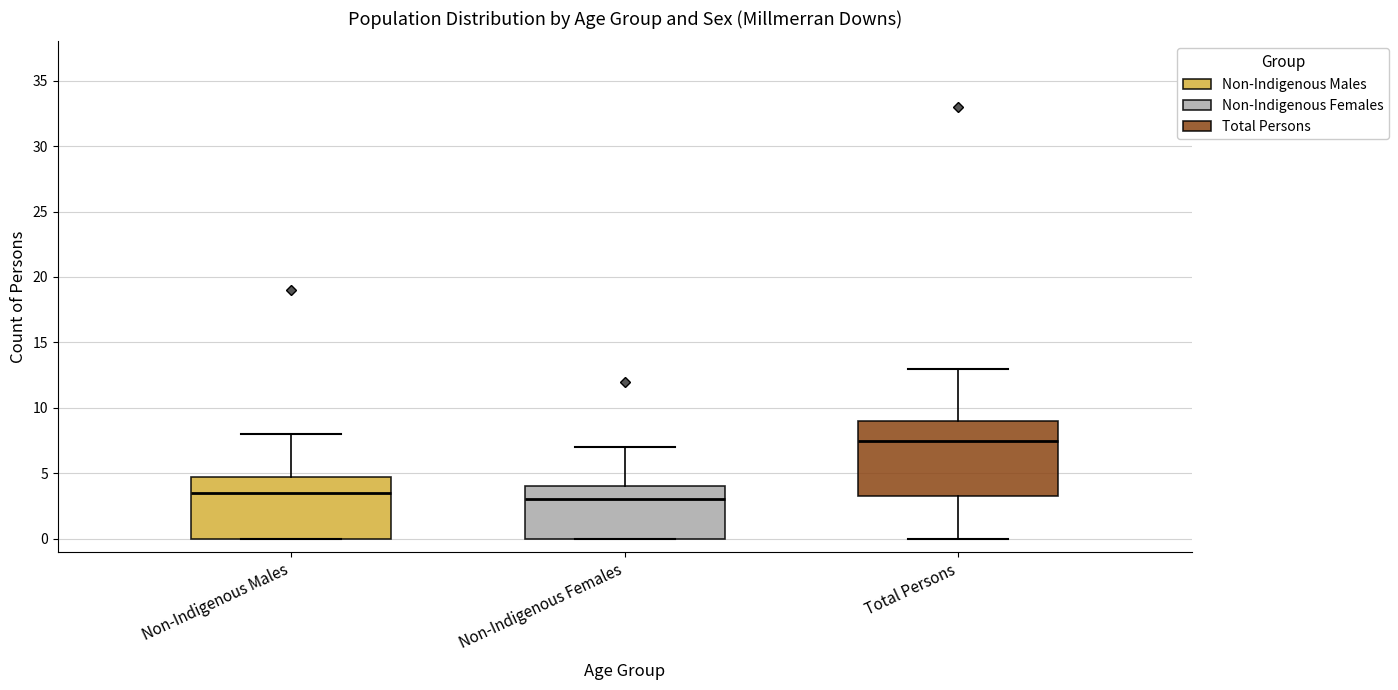

Which box is the tallest, from its lower edge to its upper edge?

Total Persons